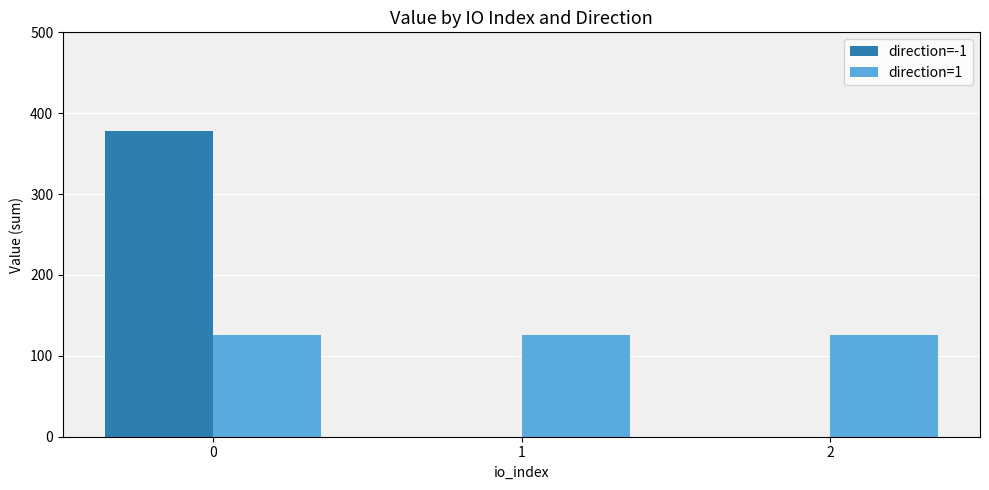

What is the highest value of the direction=1 series?

126.1